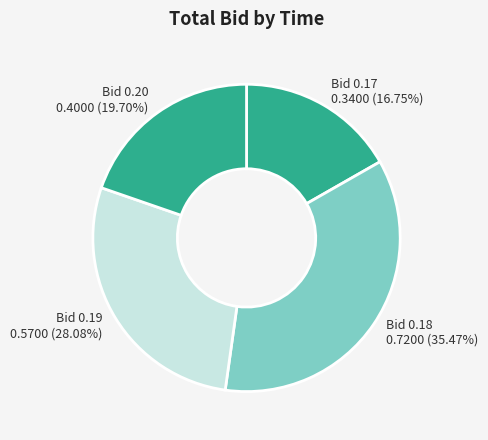

To the nearest percent, what is the average slice percentage?

25%